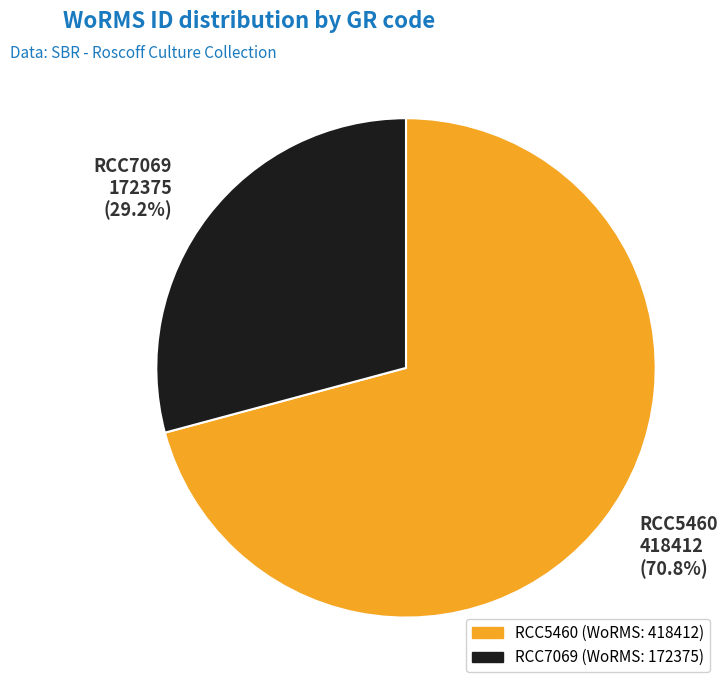

How many slices are in this pie chart?

2